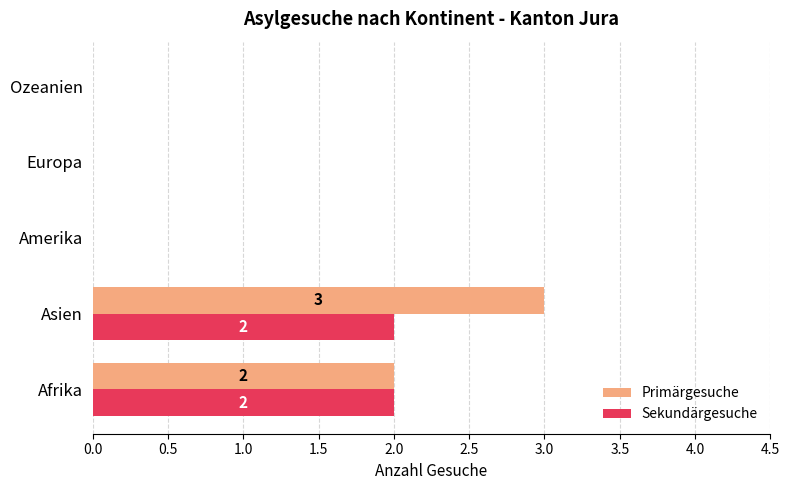

Which category has the highest value in the Primärgesuche series?

Asien